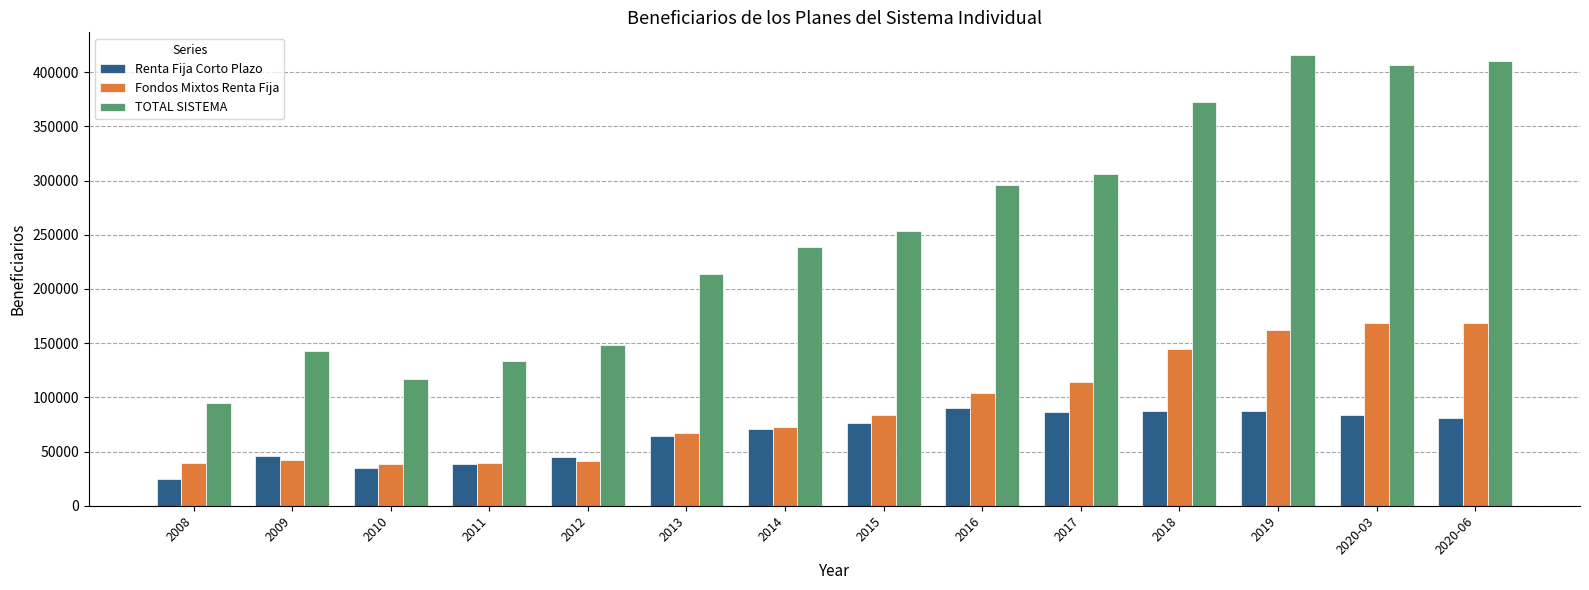

True or false: Fondos Mixtos Renta Fija has a value of 110174 at 2014.

False